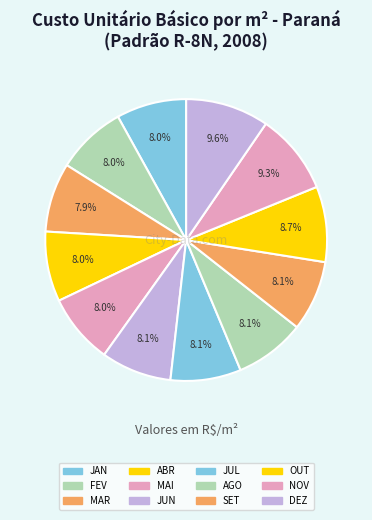

Count the number of slices in the pie.

12